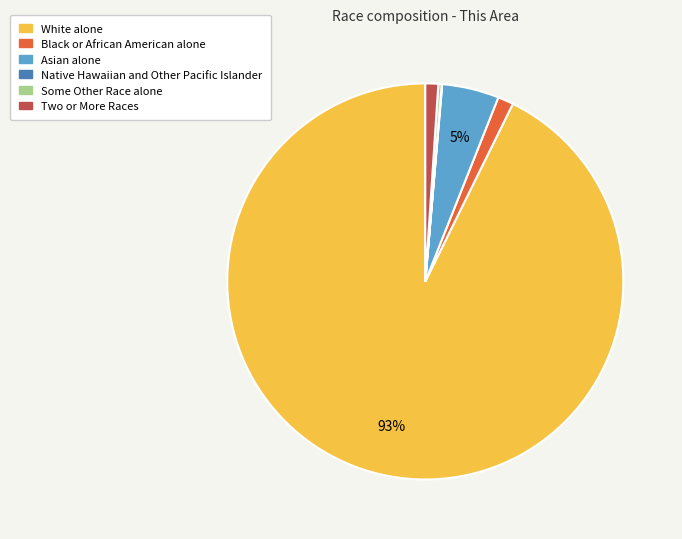

Is there any slice that represents more than half of the pie?

Yes